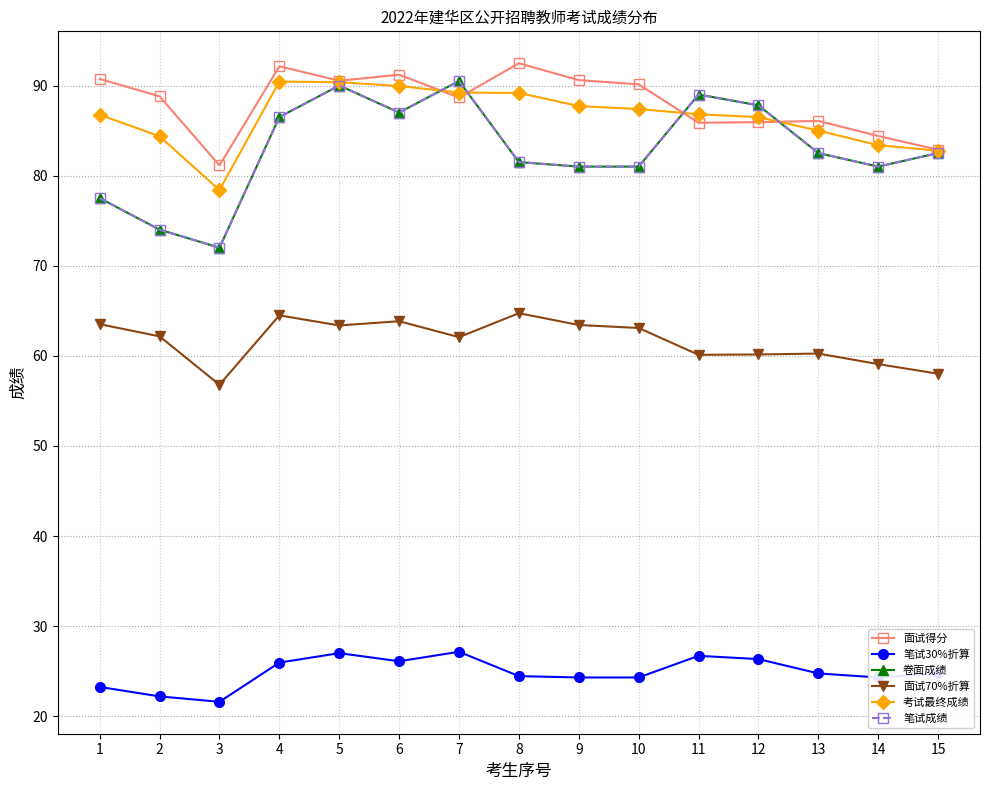

Does the chart have visible grid lines?

Yes